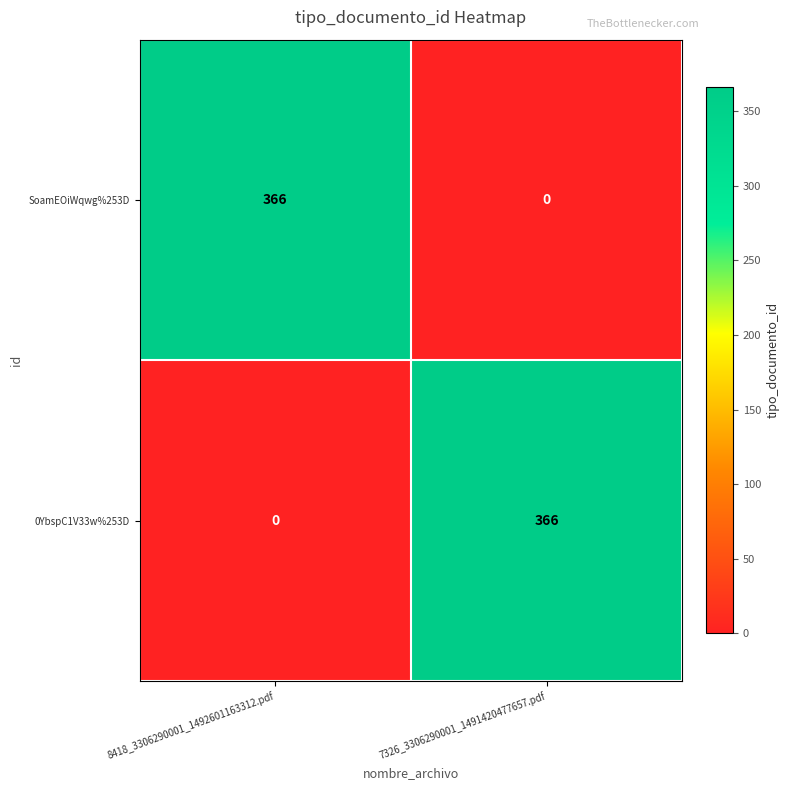

How many values in the 0YbspC1V33w%253D series are below 366?

1